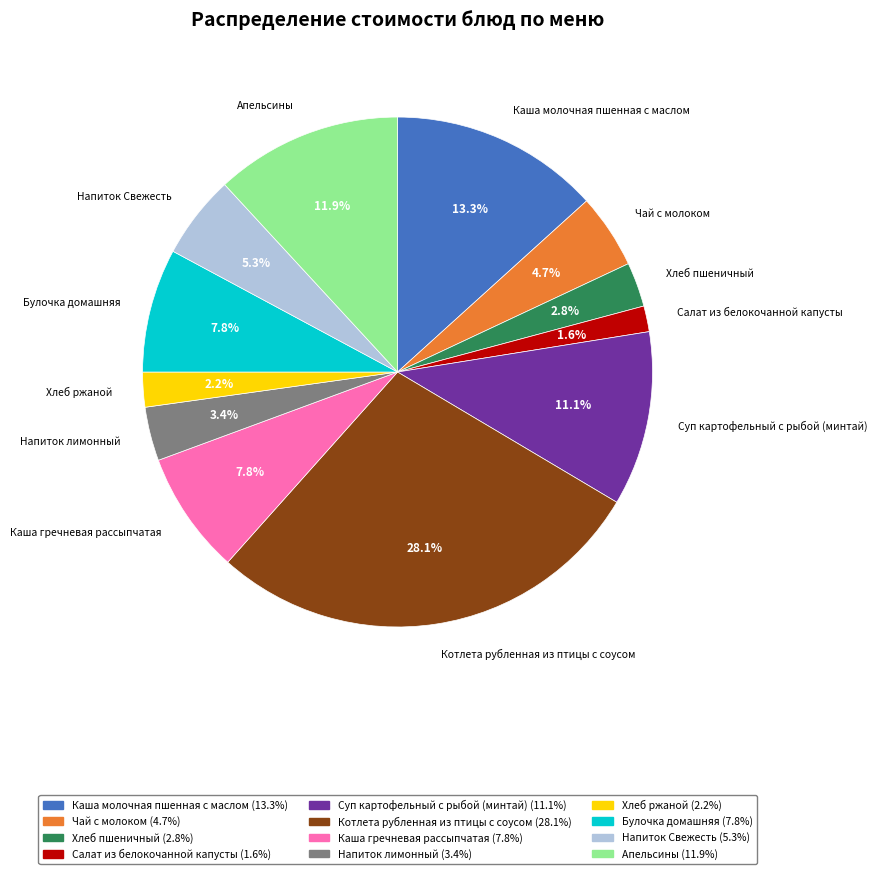

To the nearest percent, what portion does Салат из белокочанной капусты represent?

2%